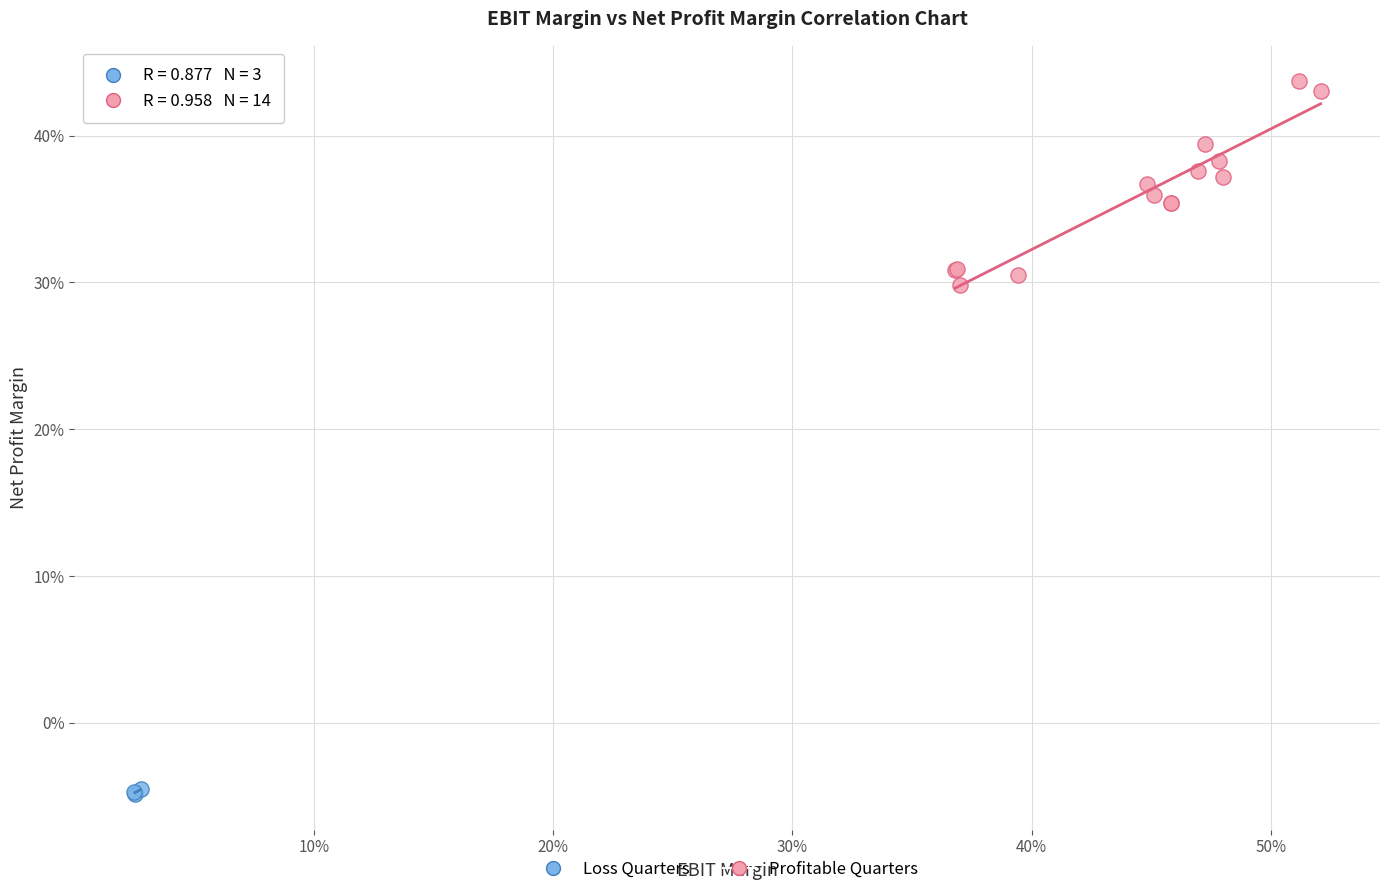

What are all the series names shown in the legend?

Loss Quarters, Profitable Quarters